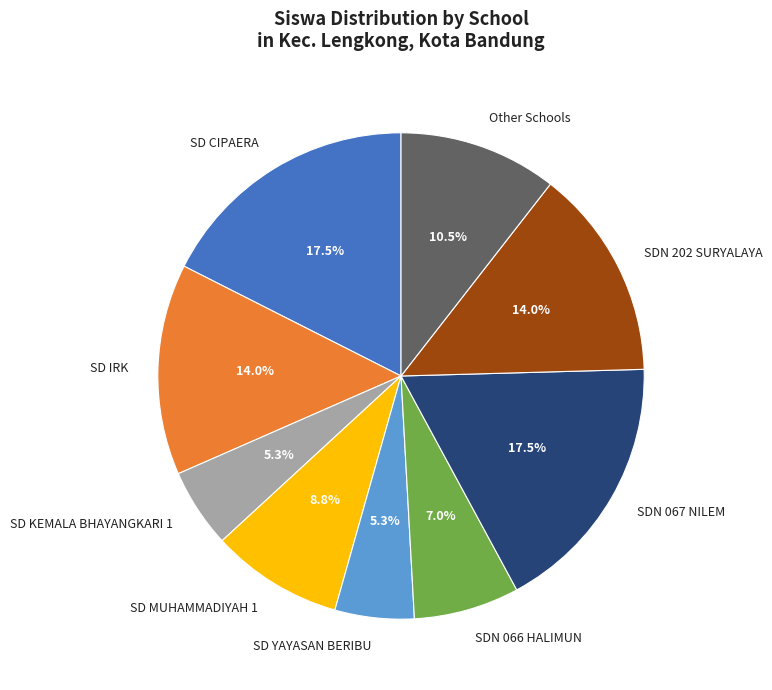

Is SD MUHAMMADIYAH 1 the majority of the pie?

No